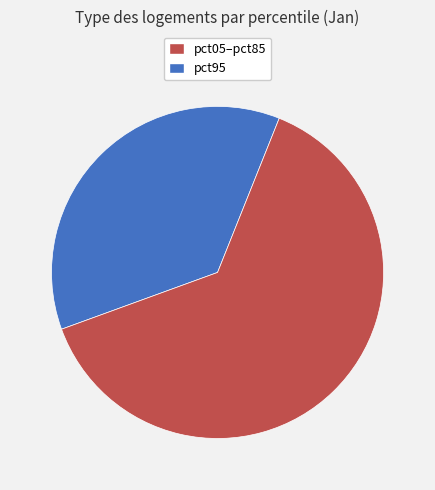

Does any single category account for the majority?

Yes